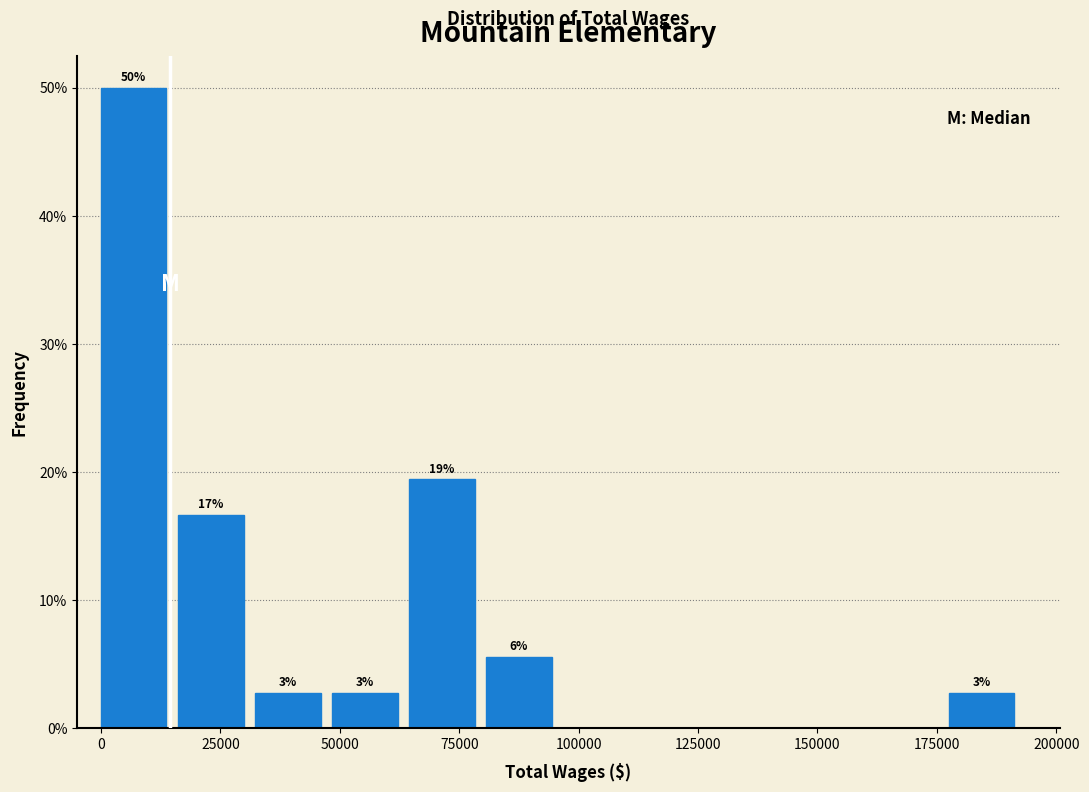

Around what value on the x-axis is the tallest bar? Give the approximate position of its centre, as read against the axis.

5000